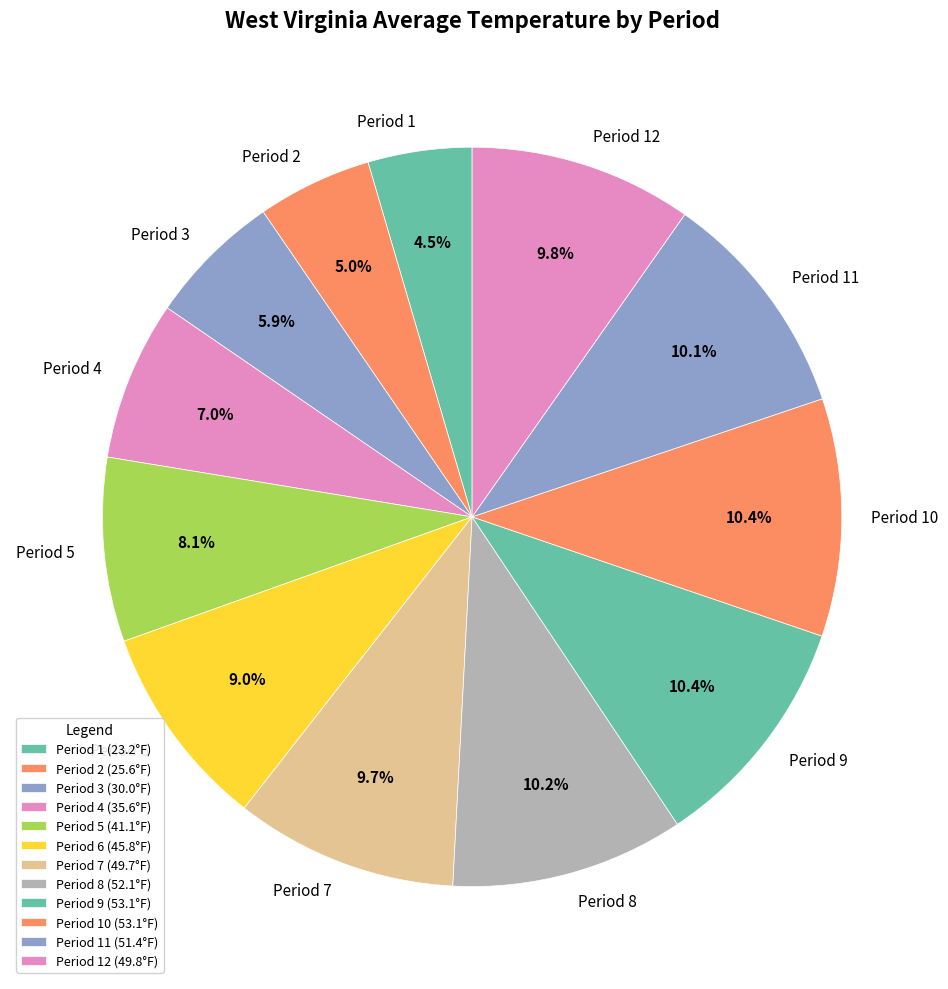

How many slices are in this pie chart?

12